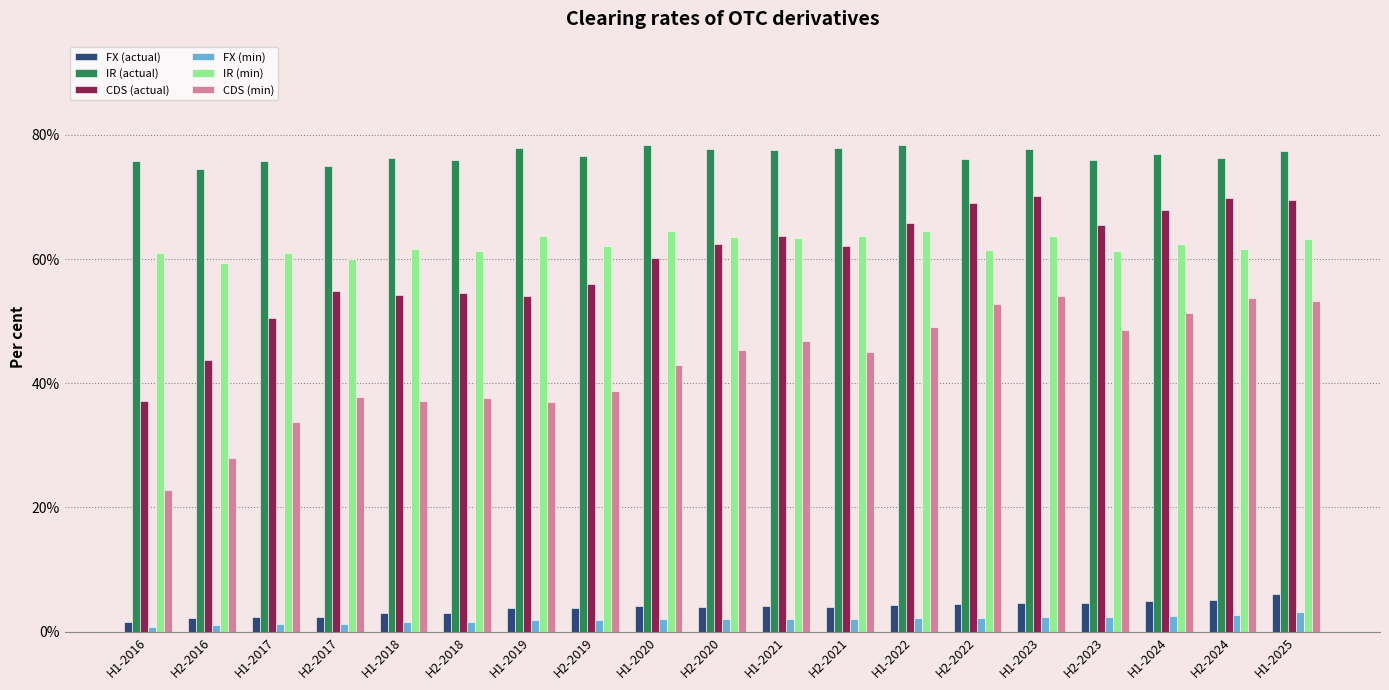

What is the minimum value for CDS (min)?

22.8